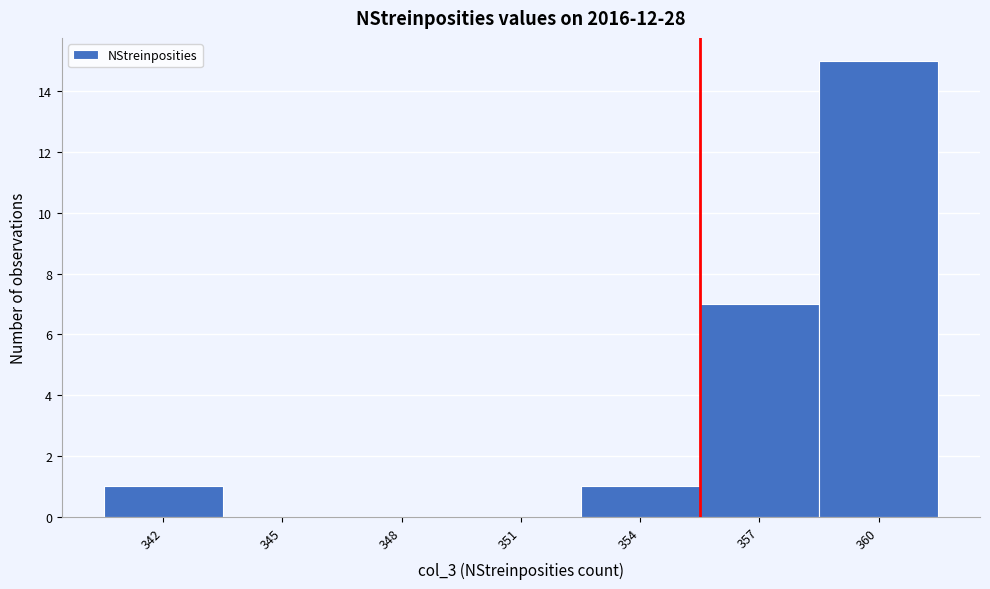

Reading left to right, list all the values displayed in this chart.

342=1	345=0	348=0	351=0	354=1	357=7	360=15